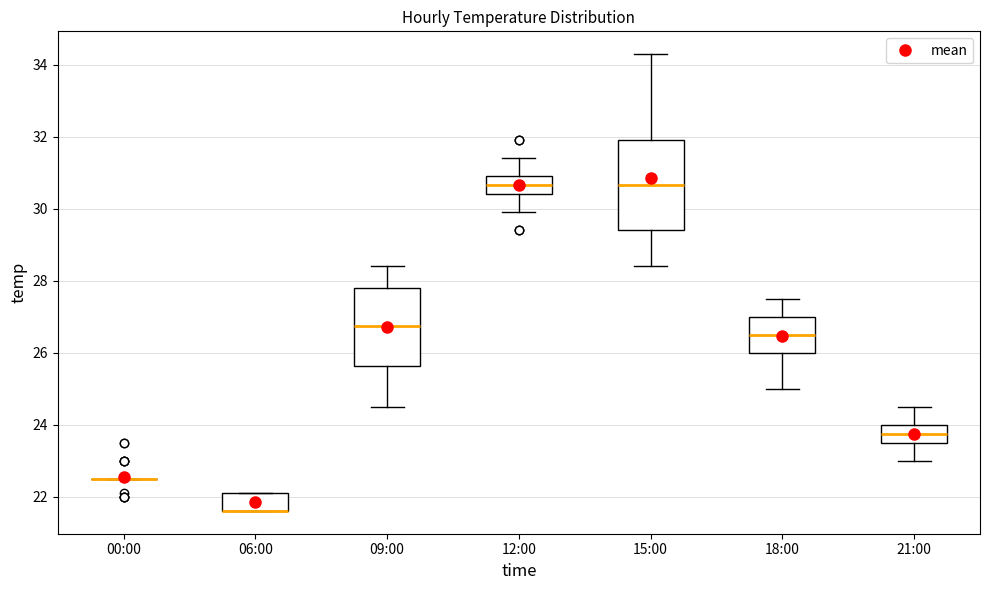

Where does the lower whisker of the box for 09:00 end on the y-axis? The values are not printed on the chart, so give them approximately, as read against the axis.

24.6